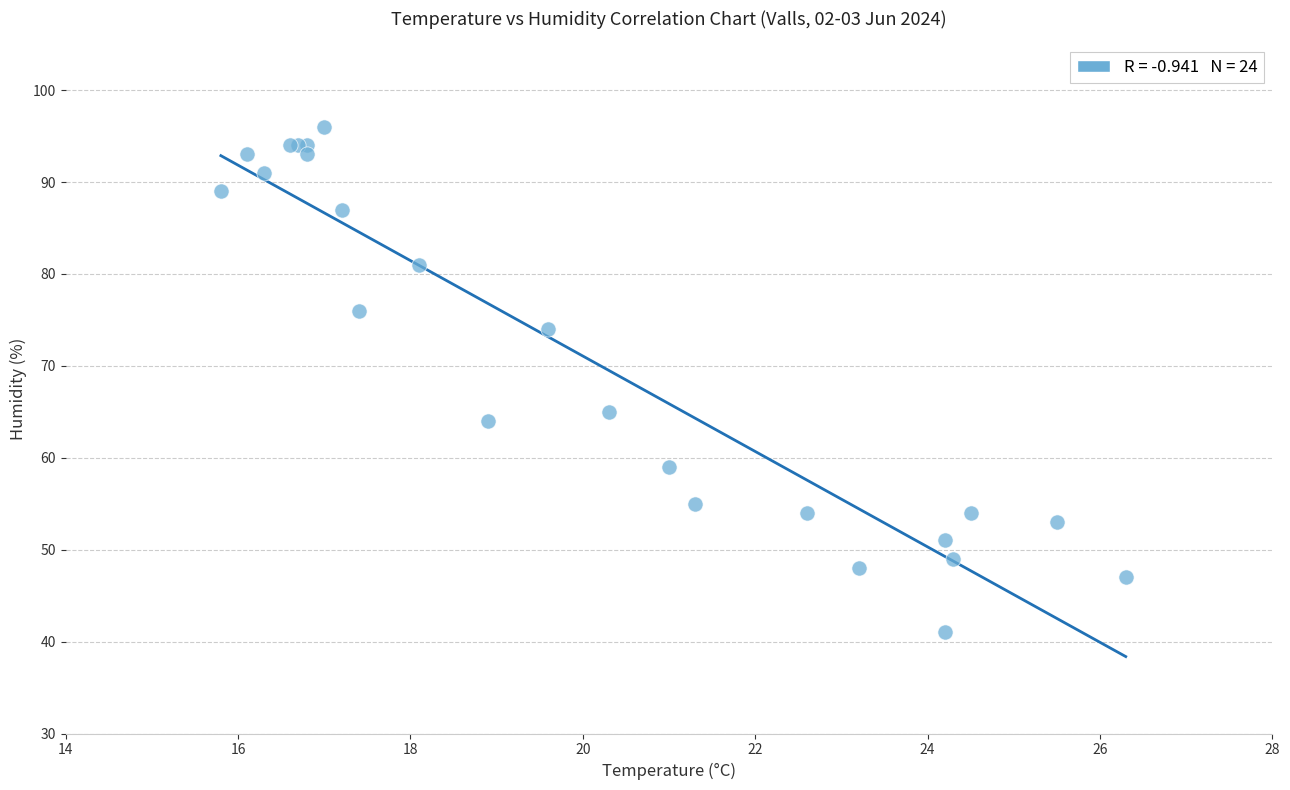

What Y value in the scatter plot is closest to 68?

65